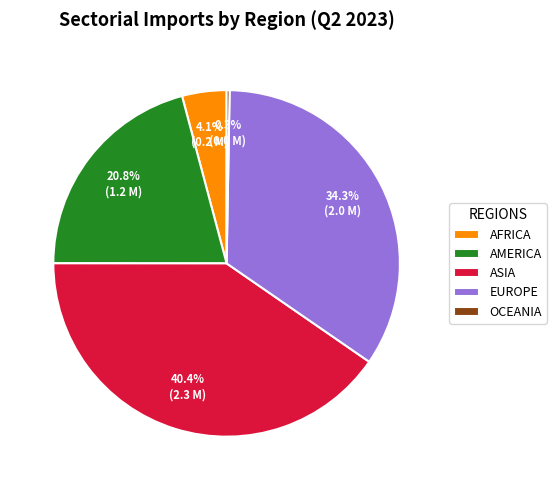

Between ASIA and AMERICA, which is larger?

ASIA